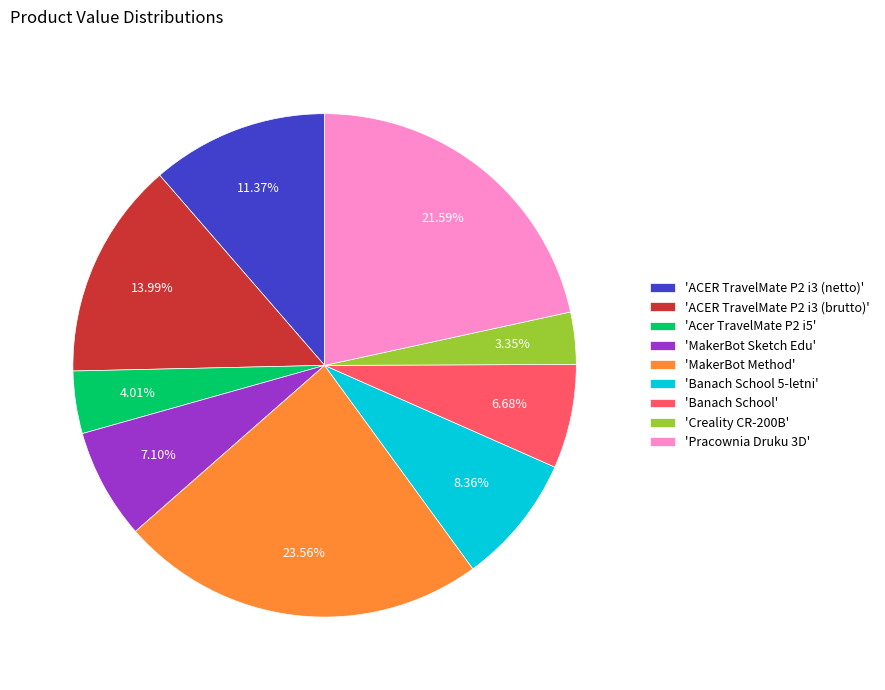

Between 'ACER TravelMate P2 i3 (brutto)' and 'MakerBot Method', which is larger?

'MakerBot Method'